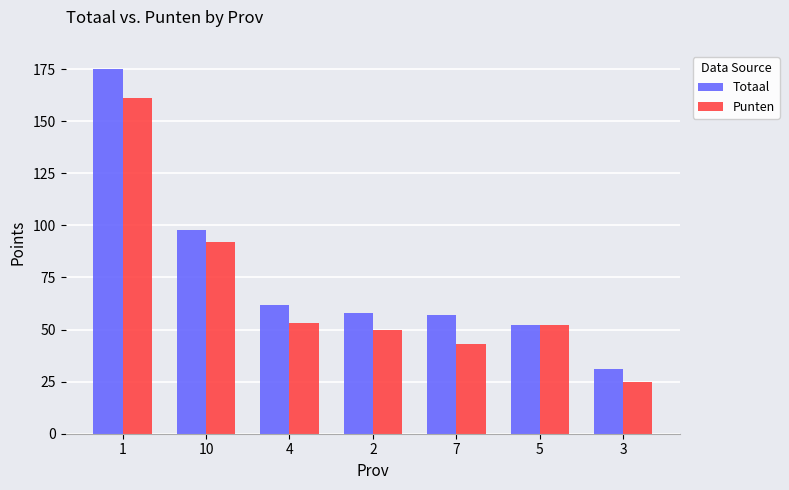

Where is Totaal nearest to the value 103?

10